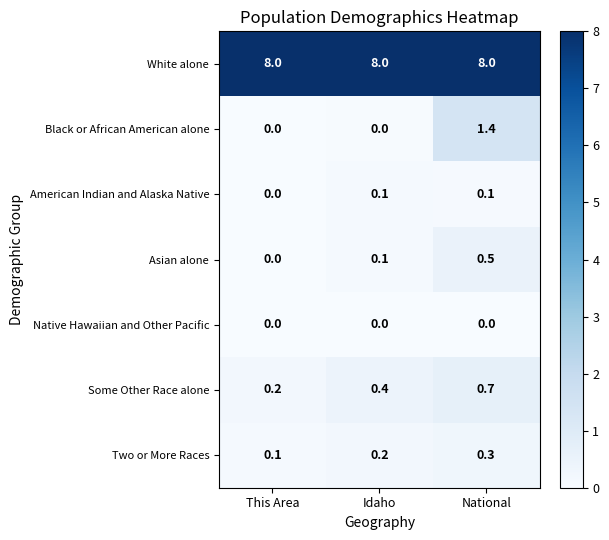

Which series has the largest range (max minus min)?

Black or African American alone